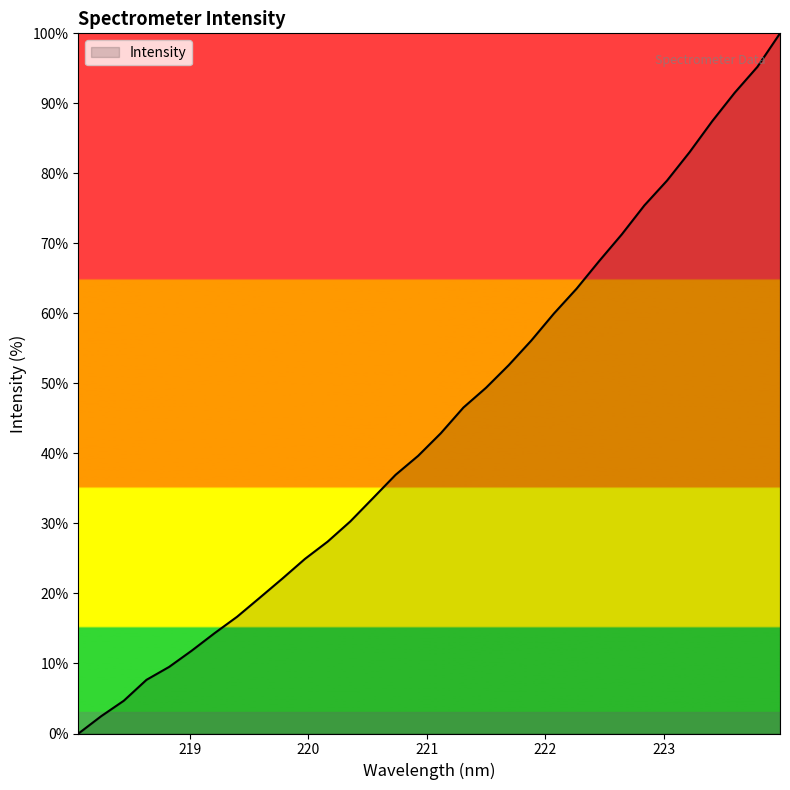

What is the maximum value shown in the chart?

100.0